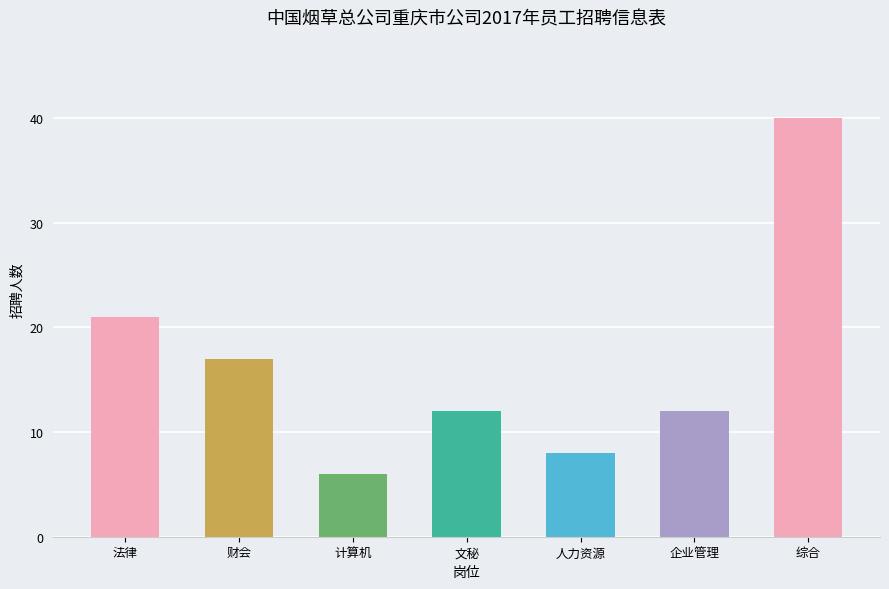

What is the label of the 1st bar from the right?

综合